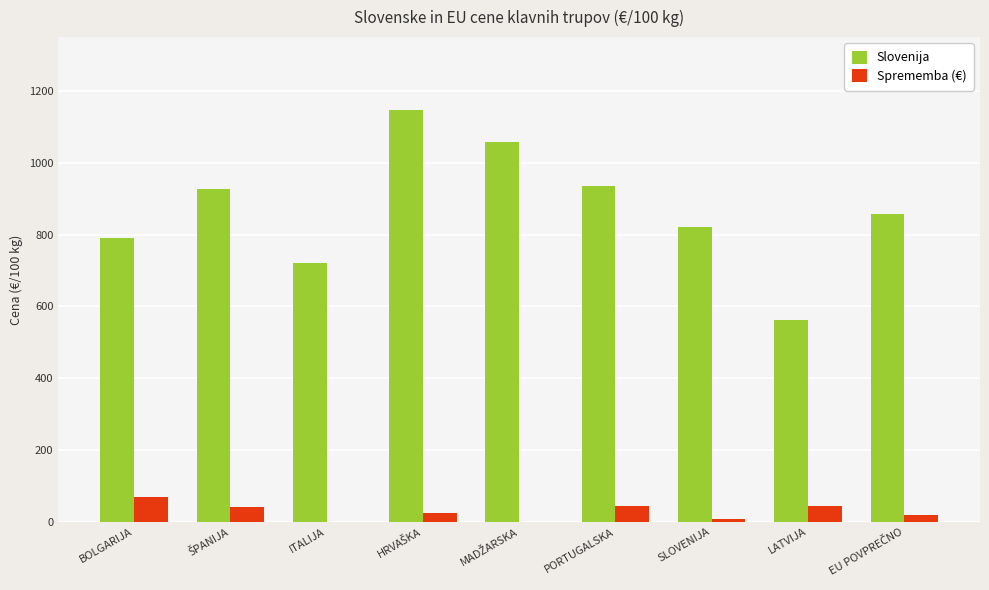

Is it true that Slovenija equals 189.0 at LATVIJA?

False